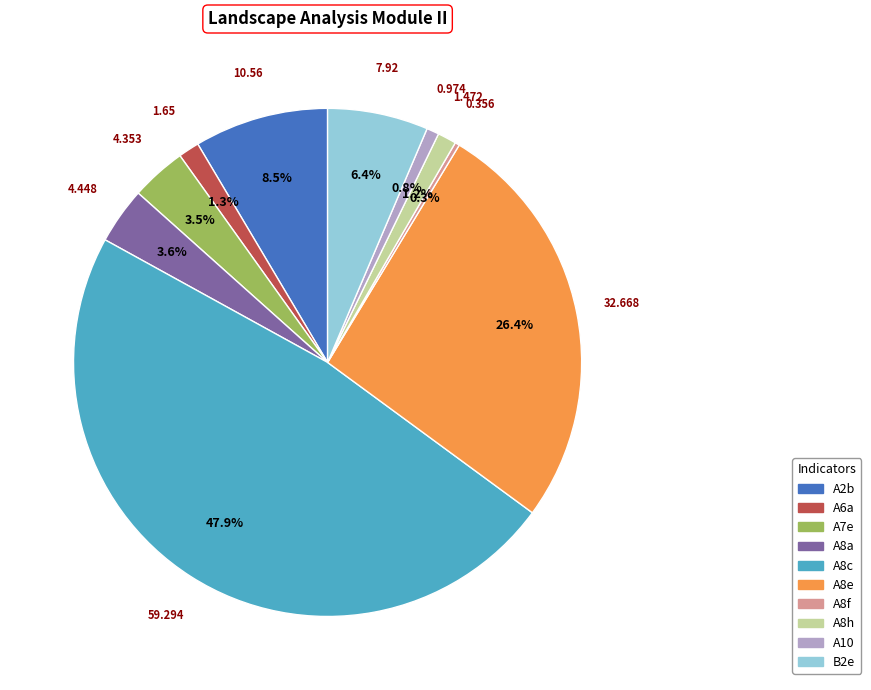

Is A2b the majority of the pie?

No